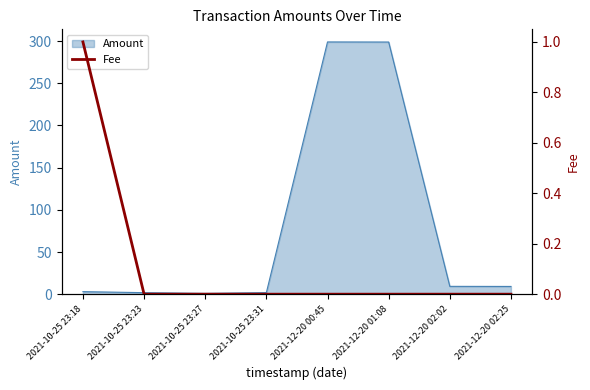

The chart shows a value of 0 at 2021-10-25 23:27. True or false?

True